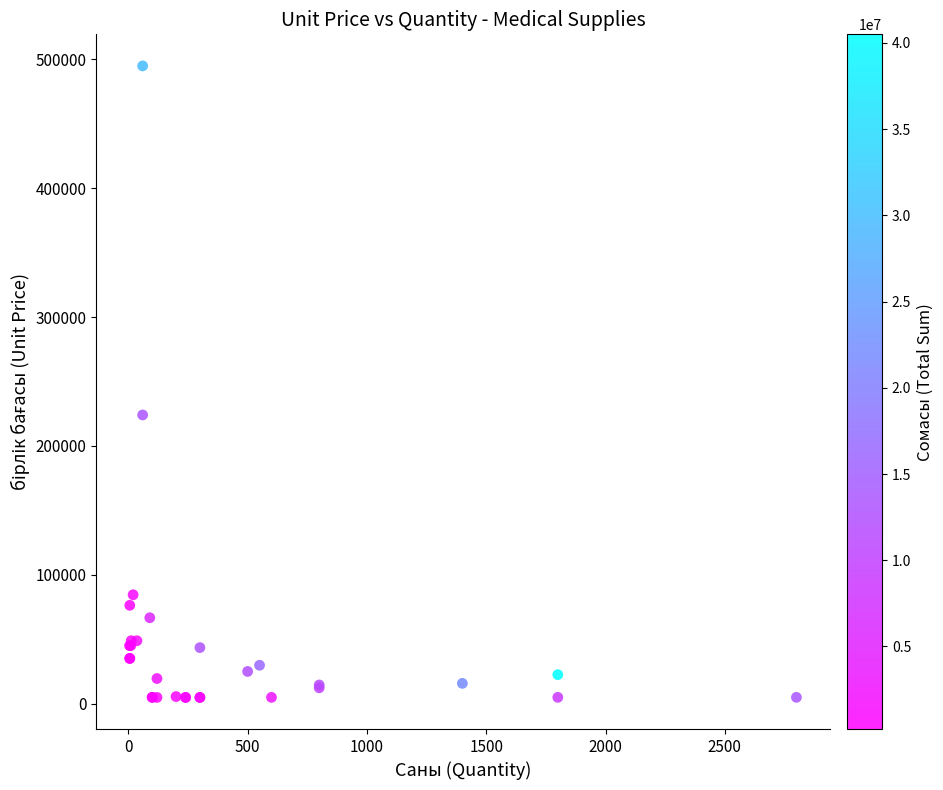

What Y value in the scatter plot is closest to 249868?

224048